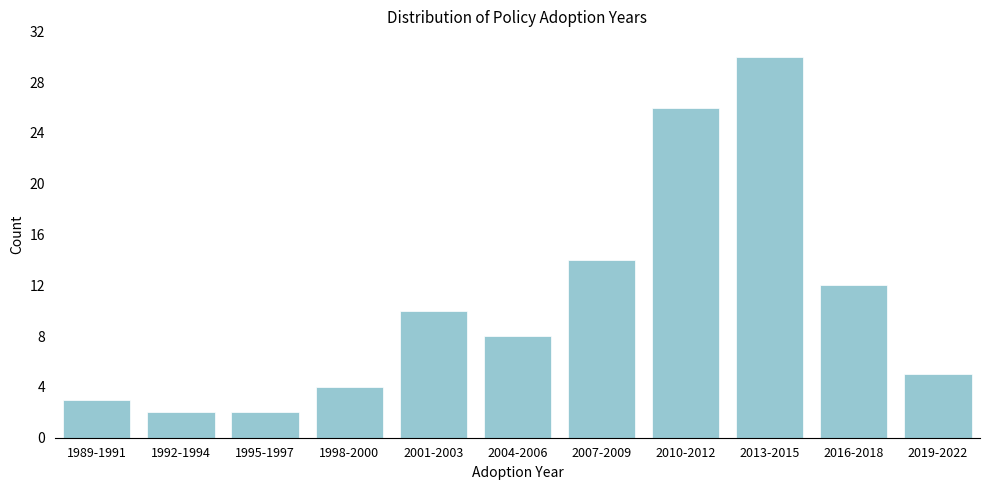

Reading left to right, what are all the values shown in this chart?

1989-1991=3	1992-1994=2	1995-1997=2	1998-2000=4	2001-2003=10	2004-2006=8	2007-2009=14	2010-2012=26	2013-2015=30	2016-2018=12	2019-2022=5